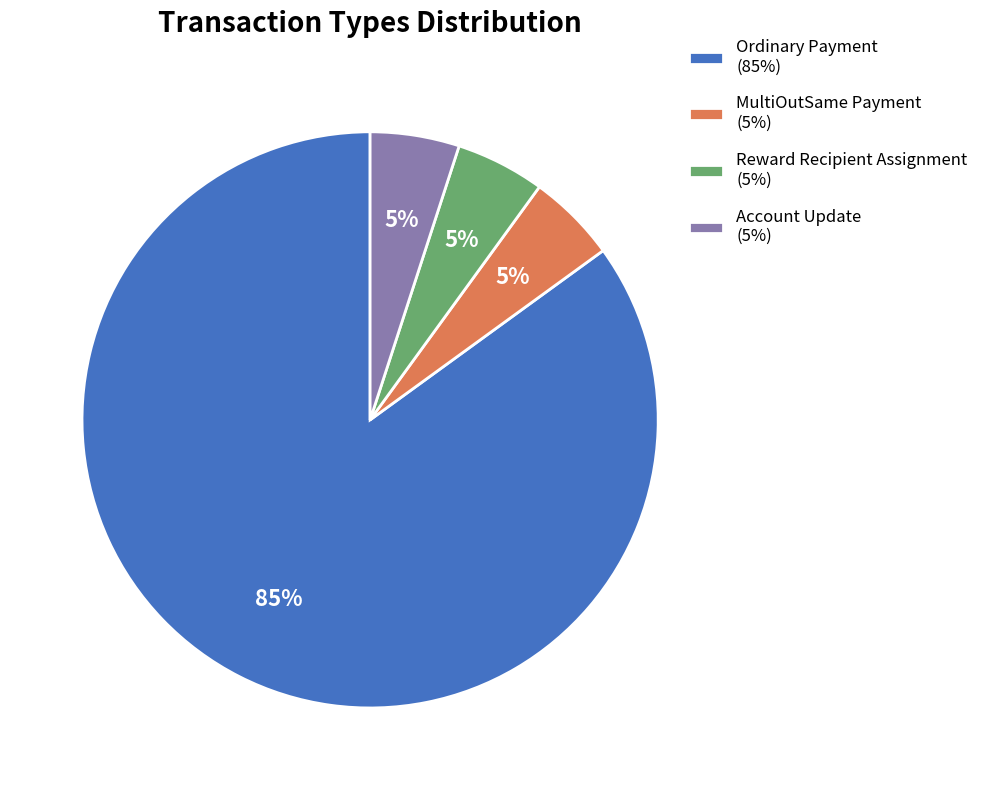

Do Account Update (5%) and MultiOutSame Payment (5%) together represent more than half of the pie?

No